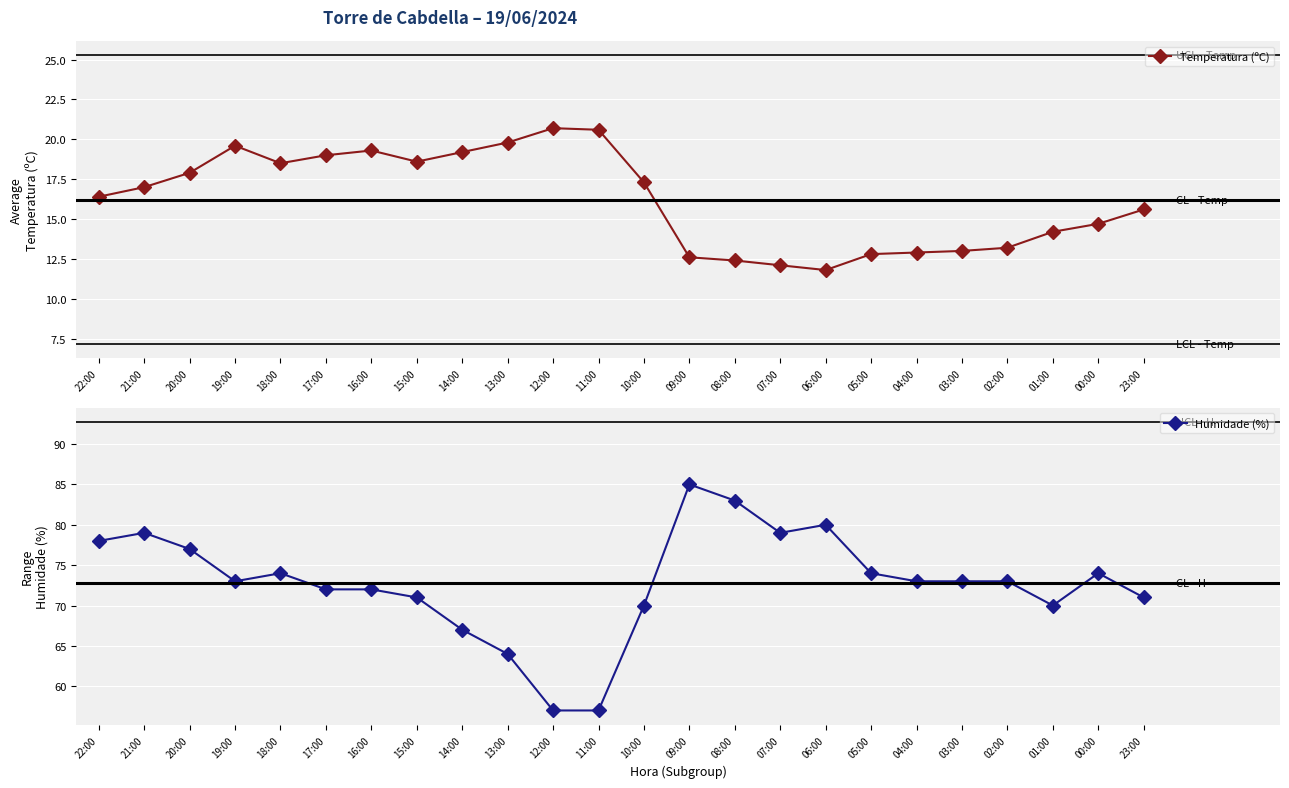

Reading left to right, transcribe all the data shown in this chart.

Temperatura (ºC): 22:00=16.4	21:00=17.0	20:00=17.9	19:00=19.6	18:00=18.5	17:00=19.0	16:00=19.3	15:00=18.6	14:00=19.2	13:00=19.8	12:00=20.7	11:00=20.6	10:00=17.3	09:00=12.6	08:00=12.4	07:00=12.1	06:00=11.8	05:00=12.8	04:00=12.9	03:00=13.0	02:00=13.2	01:00=14.2	00:00=14.7	23:00=15.6
Humidade (%): 22:00=78.0	21:00=79.0	20:00=77.0	19:00=73.0	18:00=74.0	17:00=72.0	16:00=72.0	15:00=71.0	14:00=67.0	13:00=64.0	12:00=57.0	11:00=57.0	10:00=70.0	09:00=85.0	08:00=83.0	07:00=79.0	06:00=80.0	05:00=74.0	04:00=73.0	03:00=73.0	02:00=73.0	01:00=70.0	00:00=74.0	23:00=71.0